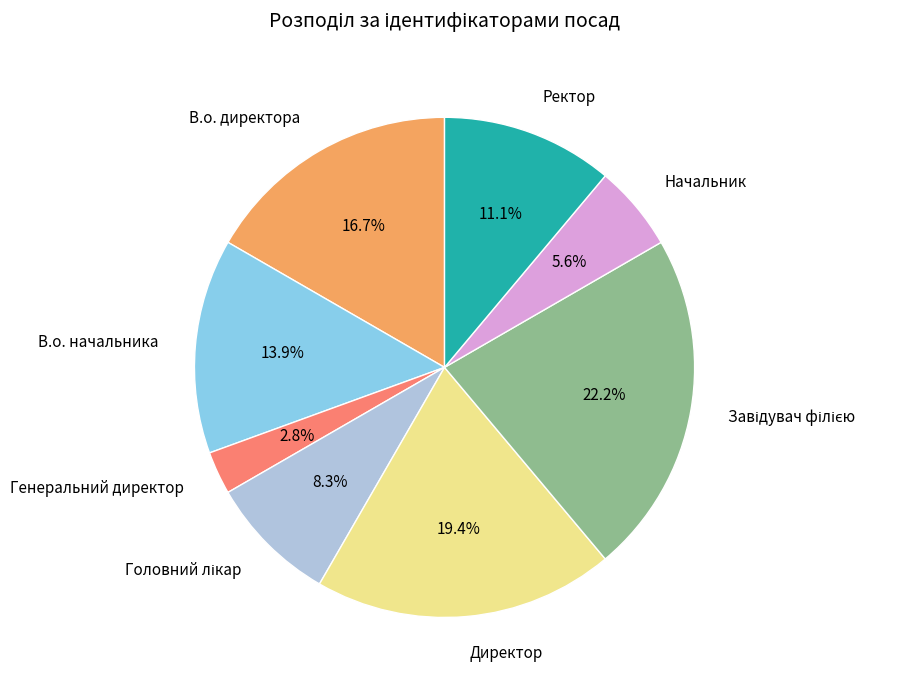

Between В.о. начальника and Генеральний директор, which is larger?

В.о. начальника